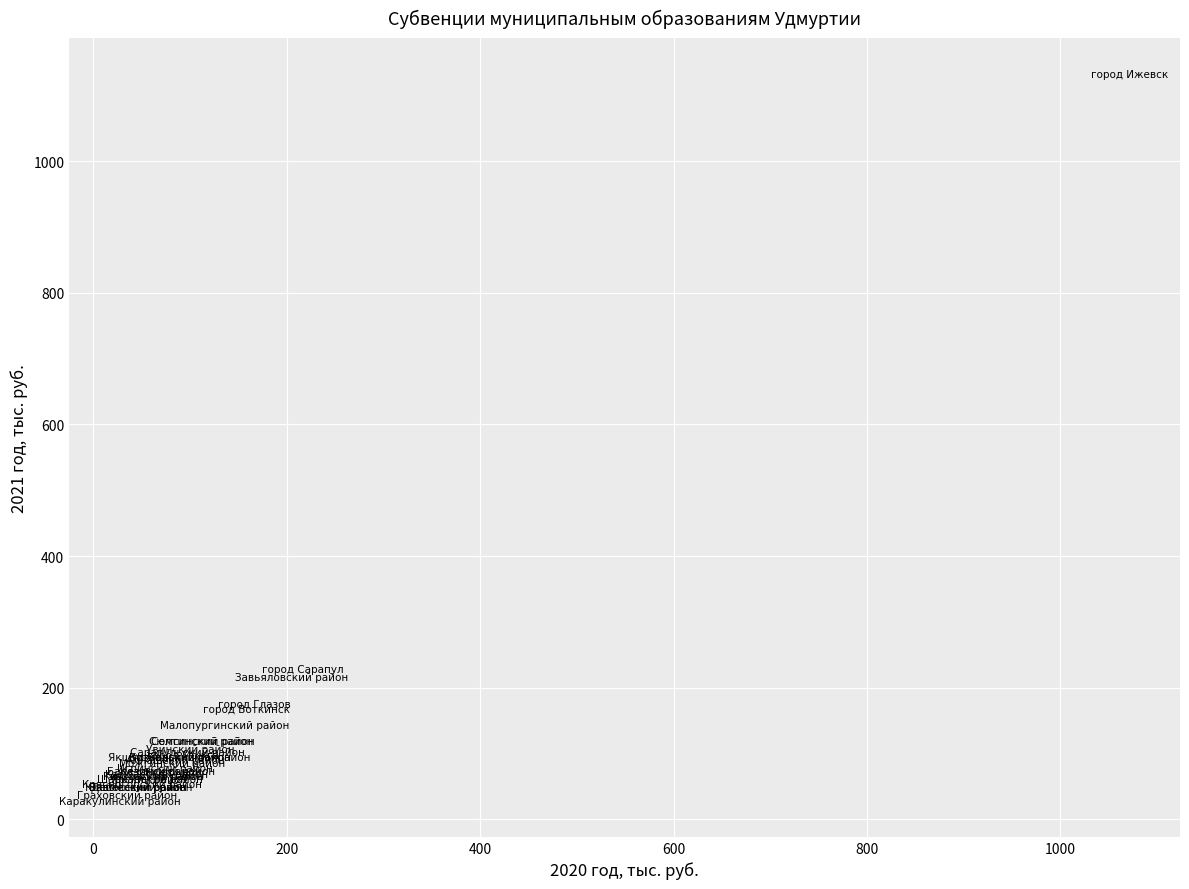

What Y value in the scatter plot is closest to 580?

228.8